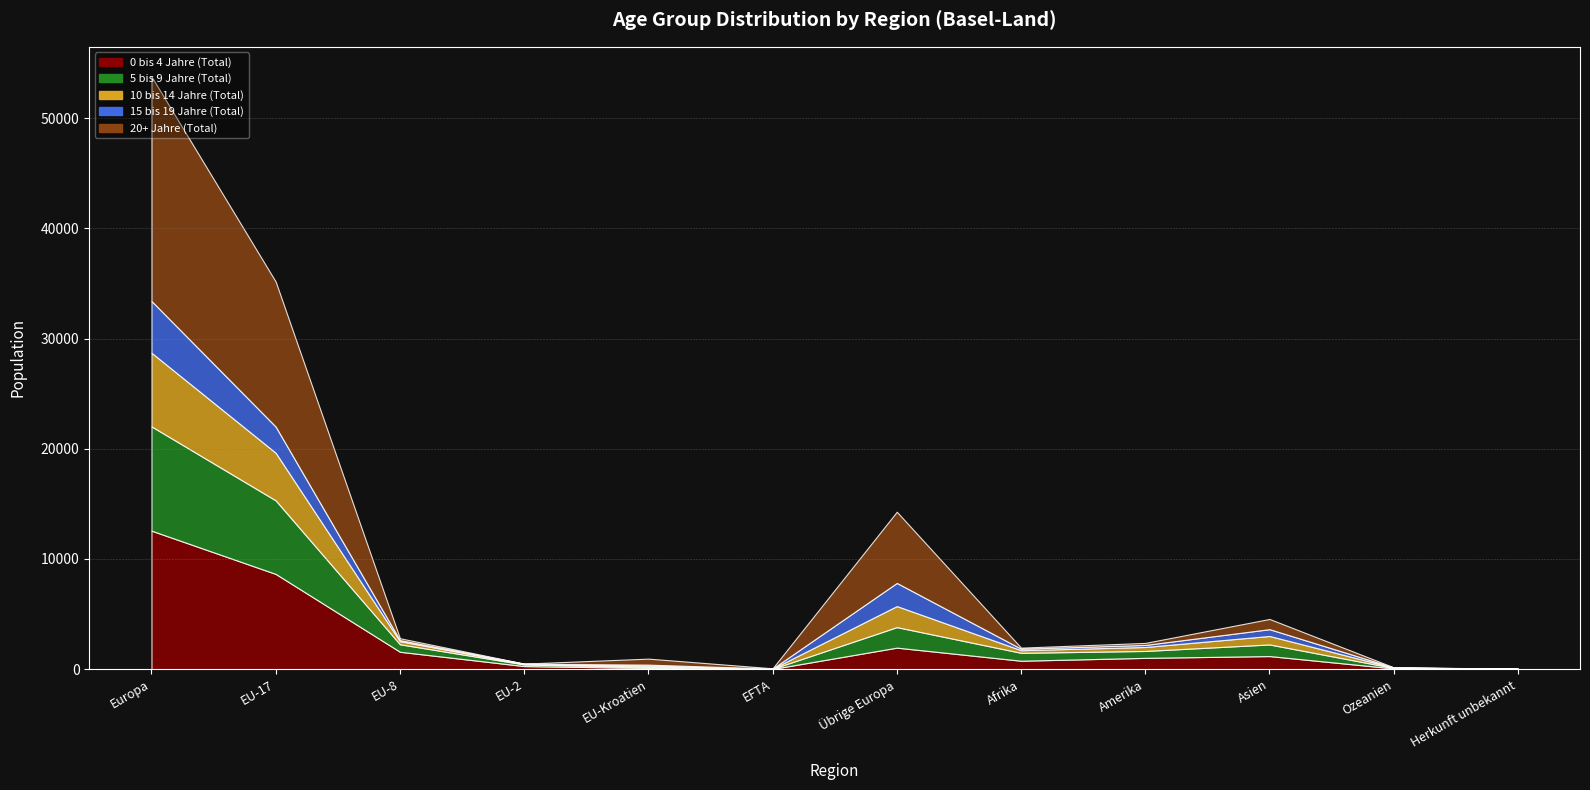

Which category has the lowest value in the 10 bis 14 Jahre (Total) series?

Herkunft unbekannt